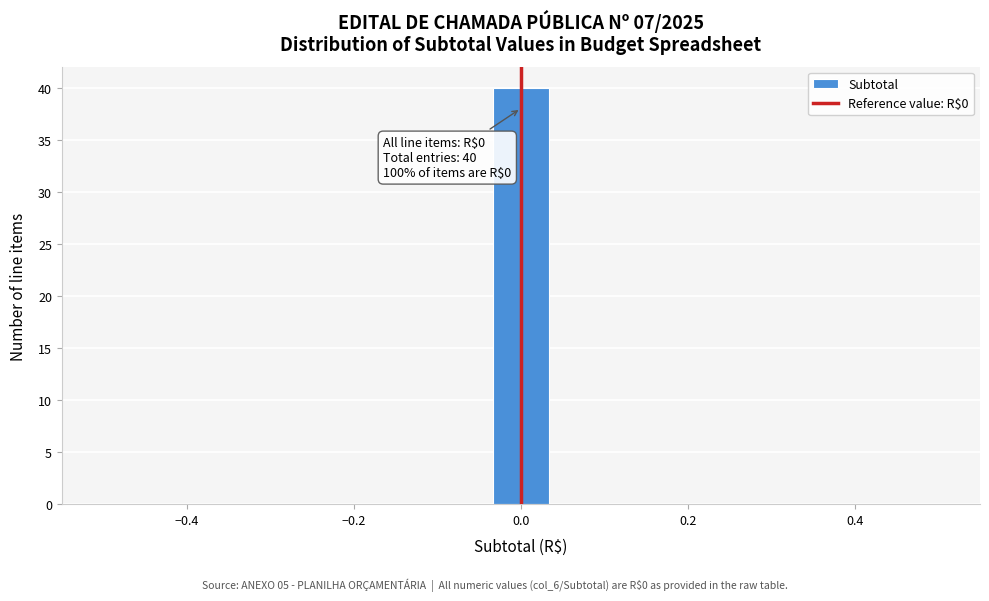

Around what value on the x-axis is the tallest bar? Give the approximate position of its centre, as read against the axis.

0.00